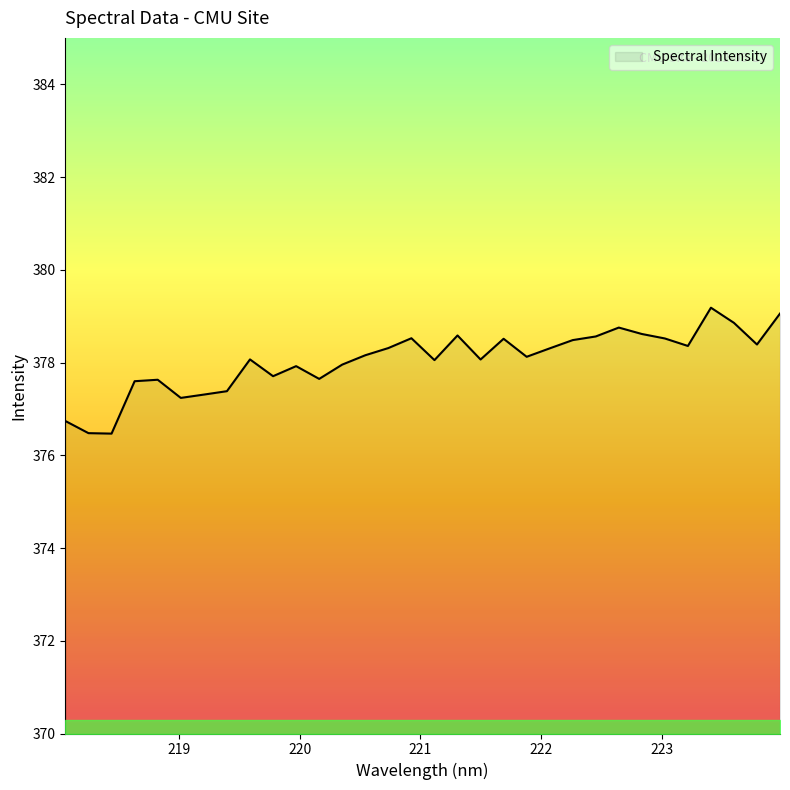

What is the minimum value shown in the chart?

376.5